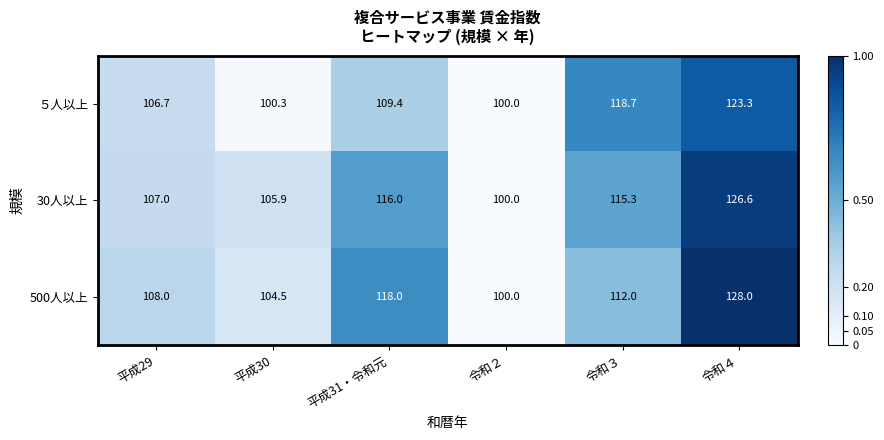

Which series has the largest total across all categories?

30人以上